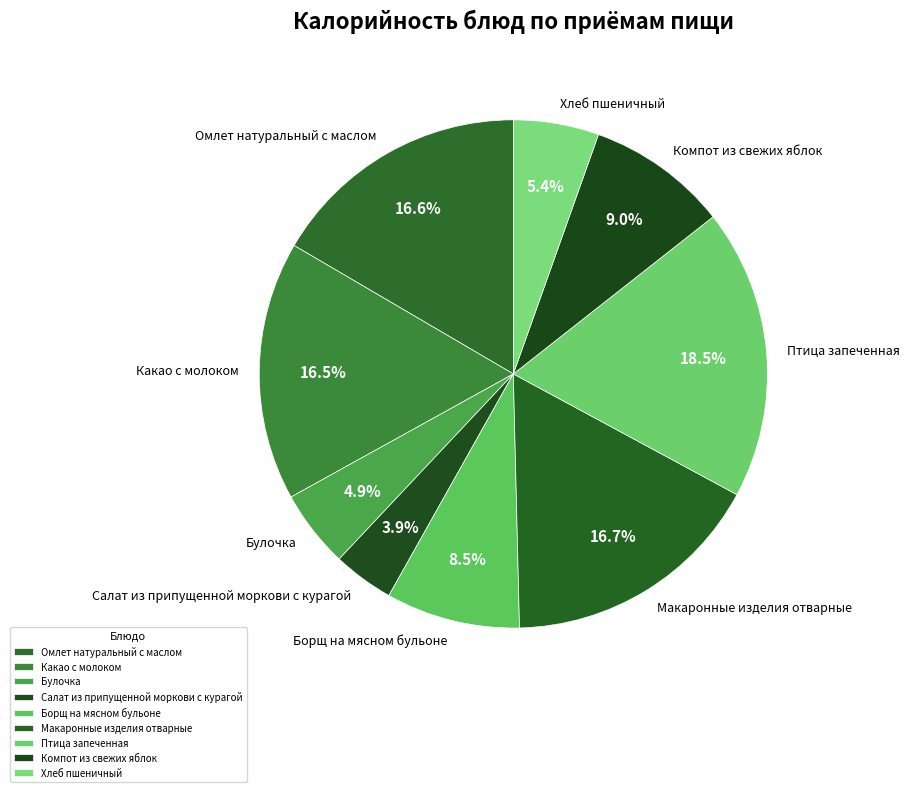

What is the smallest slice in the pie chart?

Салат из припущенной моркови с курагой